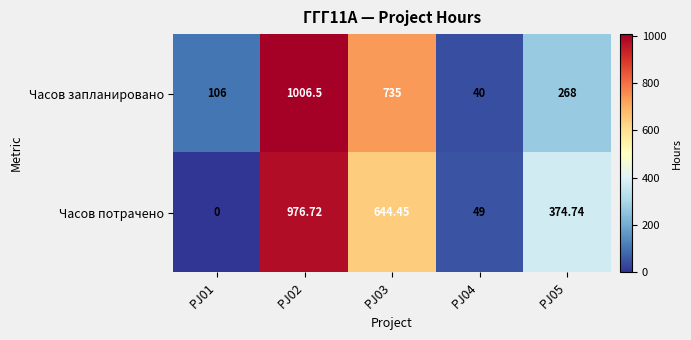

Which series changed the most between PJ01 and PJ02?

Часов потрачено